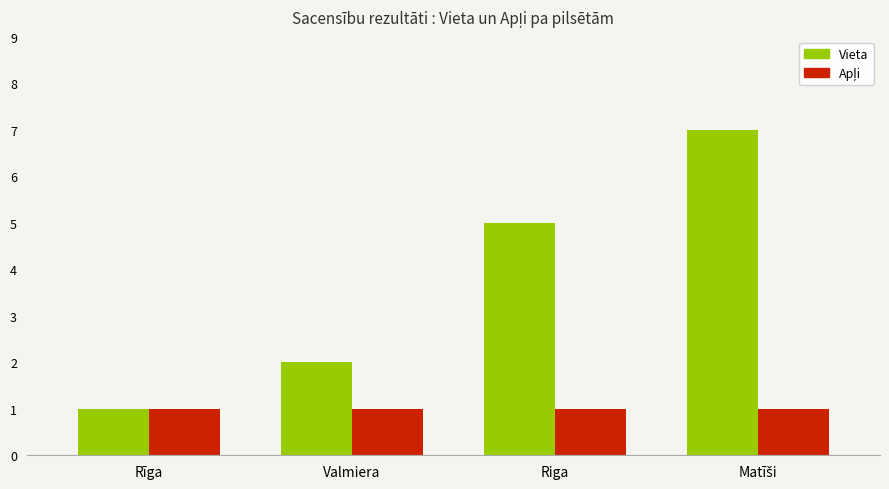

What is the spread (max minus min) of values at Valmiera?

1